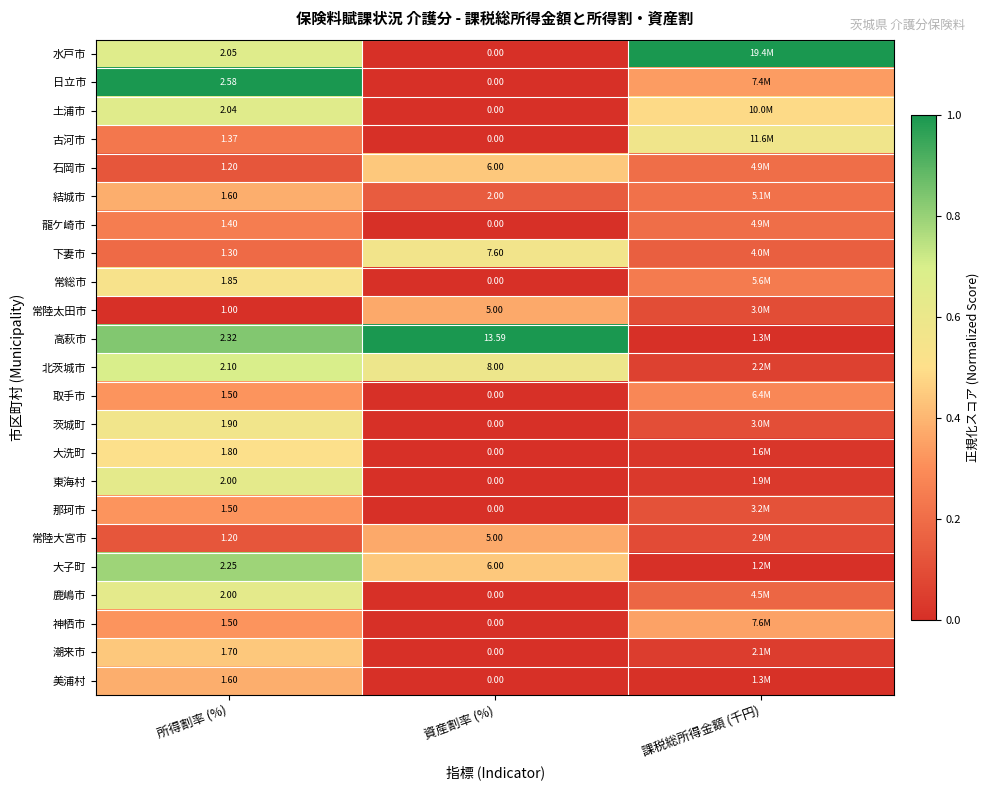

Is the value of 北茨城市 at 資産割率 (%) greater than the value of 古河市 at 所得割率 (%)?

Yes